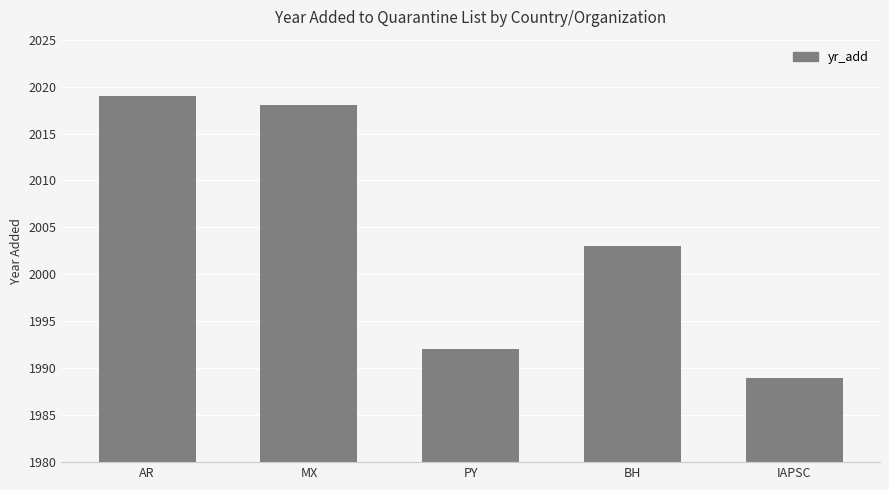

Count the number of data series in this chart.

1